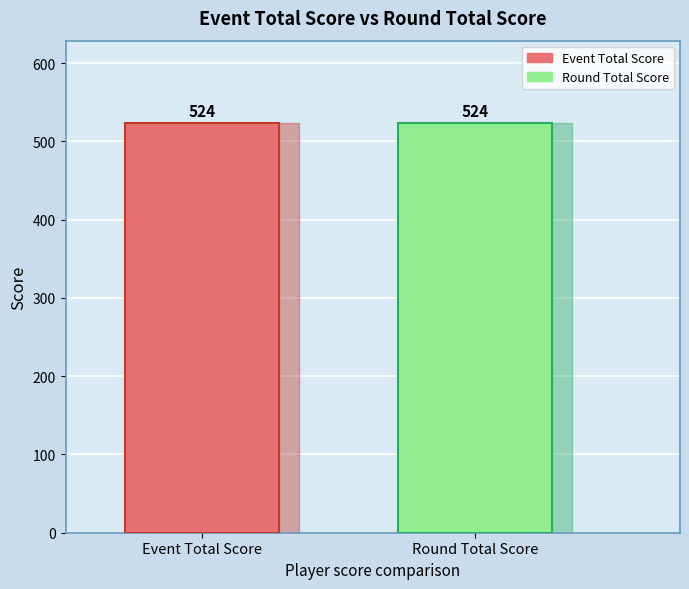

Are the bars grouped side by side (vs. stacked)?

Yes